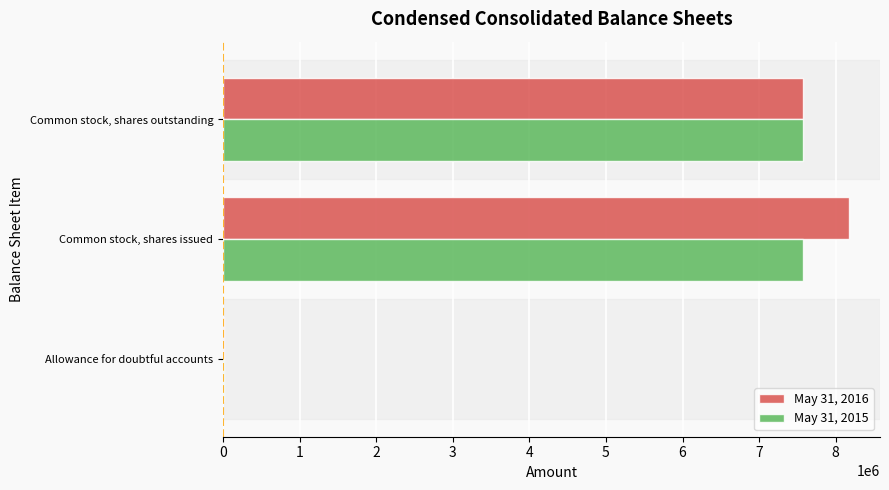

At which category is the sum across all series the highest?

Common stock, shares issued